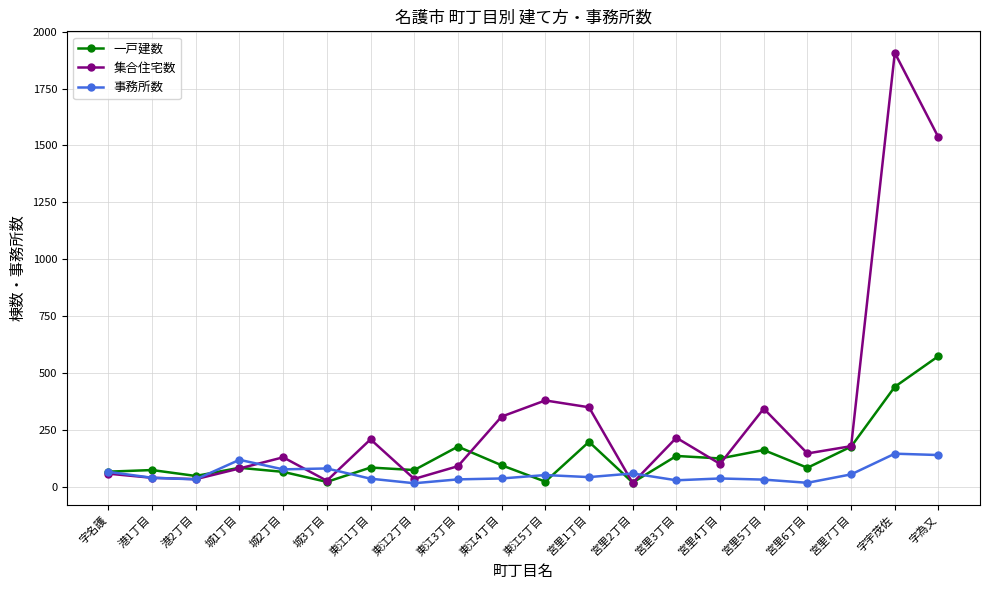

True or false: 集合住宅数 has more than 0 interior local peaks.

True